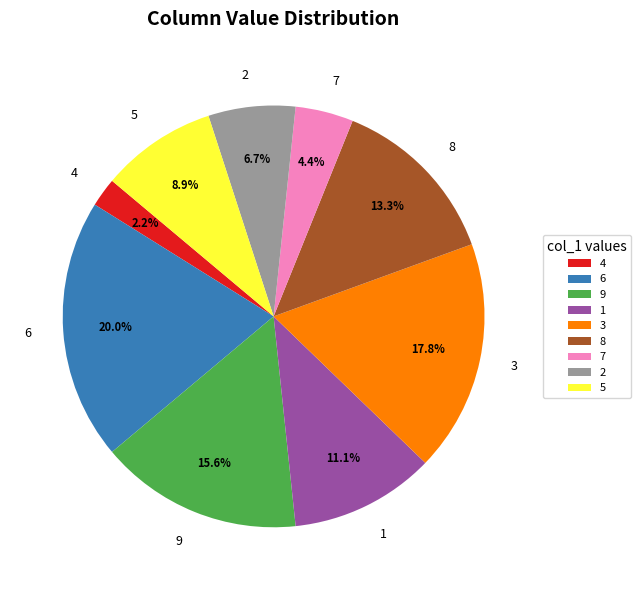

True or false: 5 accounts for 21% of the total.

False